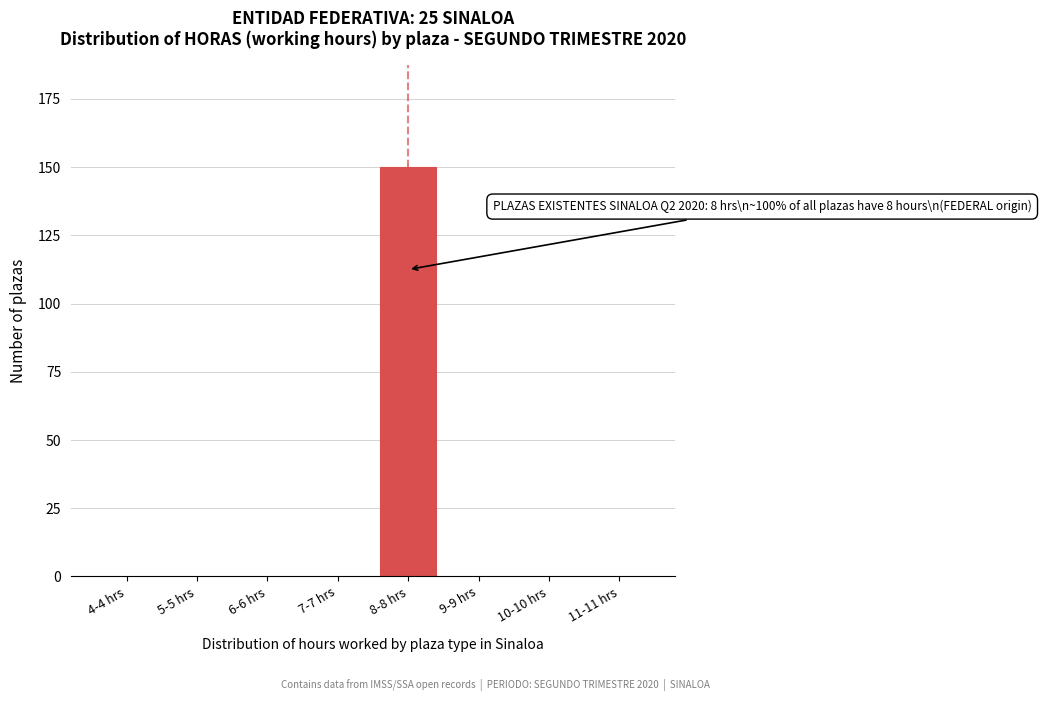

Reading left to right, list all the values displayed in this chart.

4-4 hrs=0	5-5 hrs=0	6-6 hrs=0	7-7 hrs=0	8-8 hrs=150	9-9 hrs=0	10-10 hrs=0	11-11 hrs=0